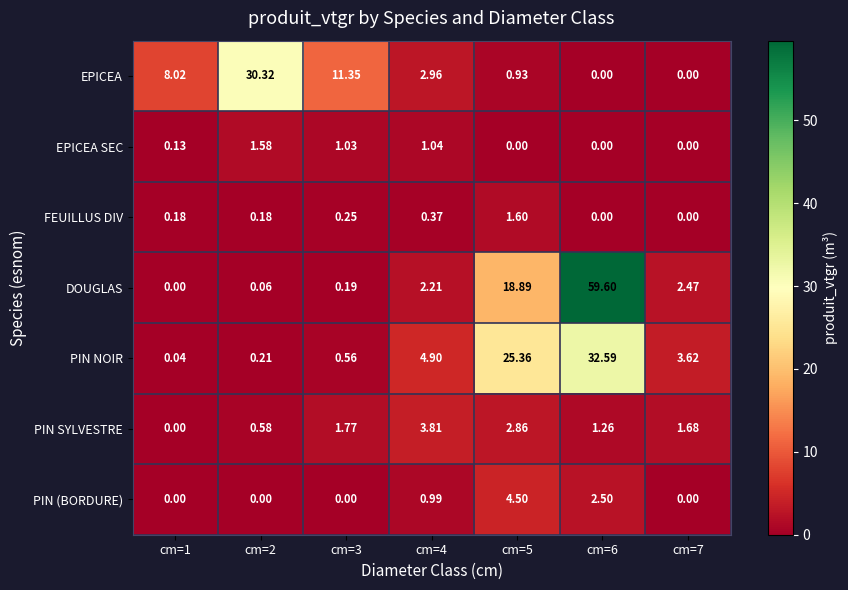

Which series changed the most between cm=4 and cm=6?

DOUGLAS